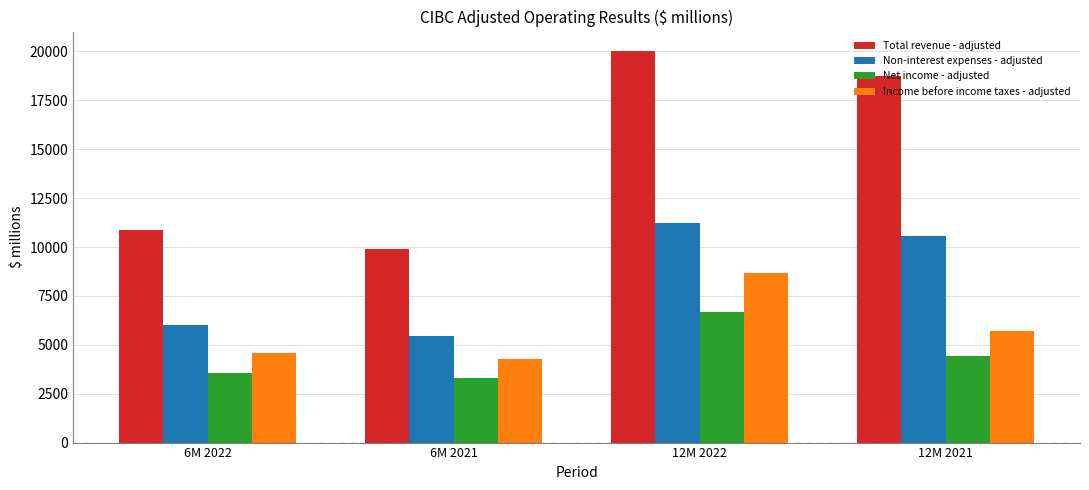

Which category has the highest value in the Income before income taxes - adjusted series?

12M 2022